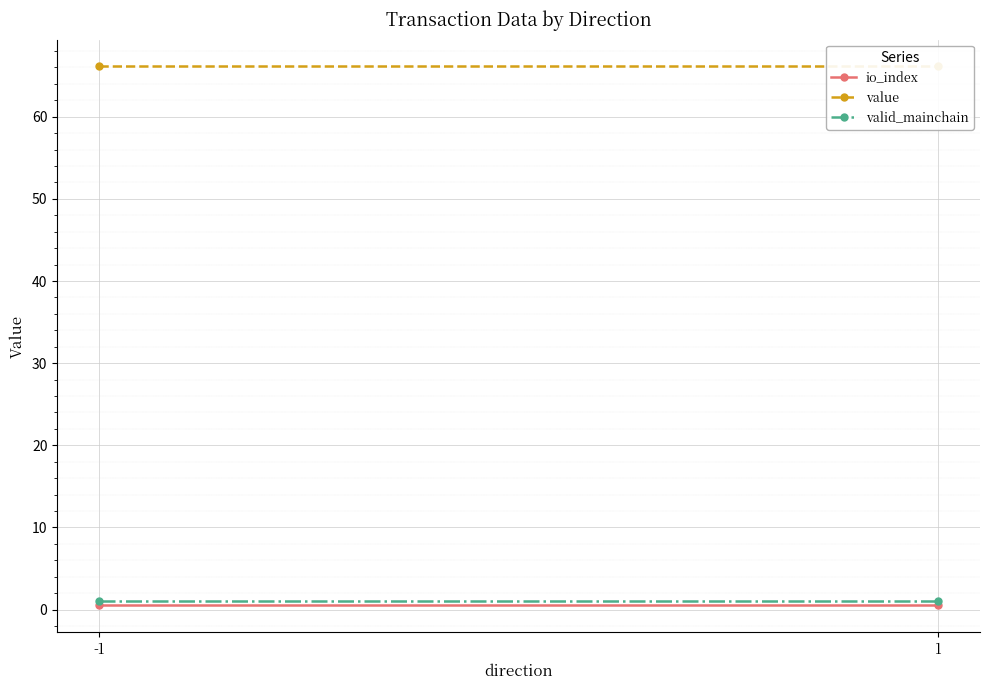

Which series has the largest range (max minus min)?

io_index